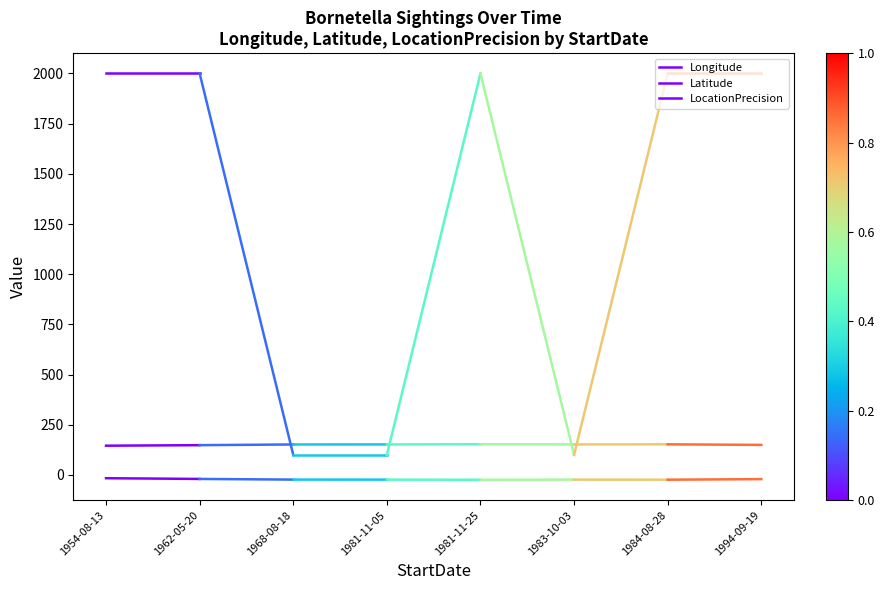

Rank the series at 1954-08-13 from lowest to highest value.

Latitude, Longitude, LocationPrecision